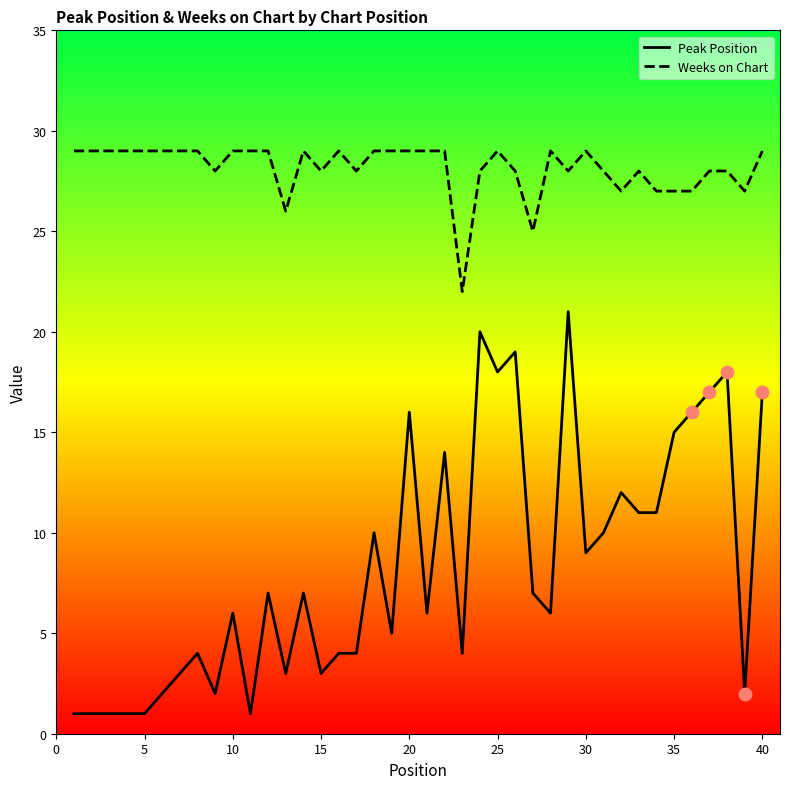

List the series in order of their peak value, lowest first.

Peak Position, Weeks on Chart